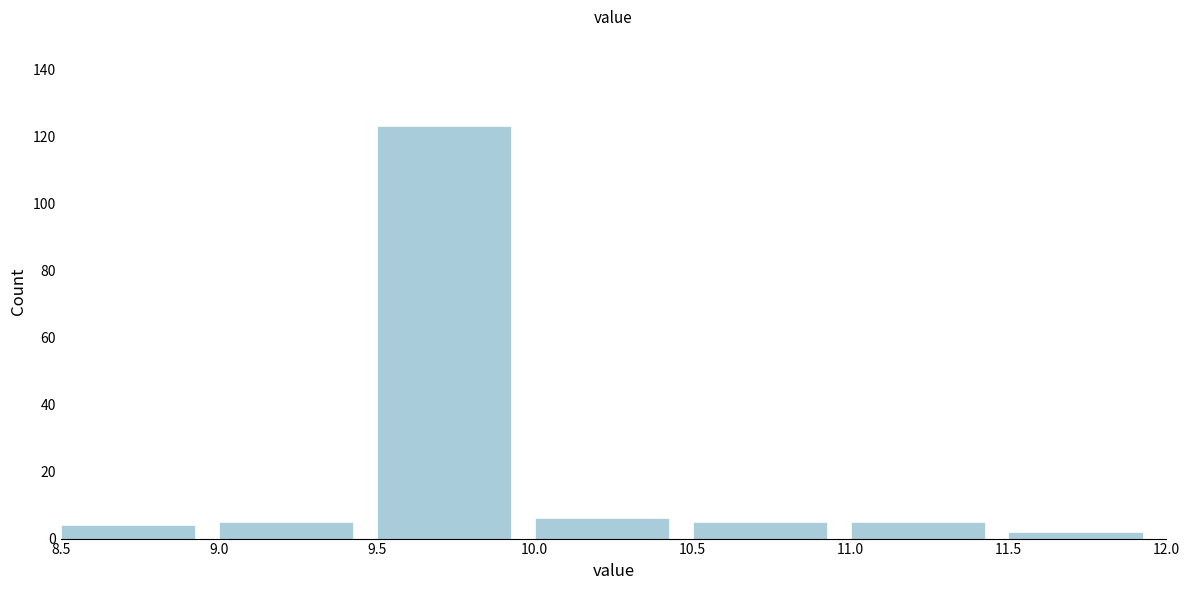

Reading left to right, transcribe this chart: for each bar, give the range it covers on the x-axis and its height. The values are not printed on the chart, so give them approximately, as read against the axis.

8.5 to 9.0: 4
9.0 to 9.5: 6
9.5 to 10.0: 124
10.0 to 10.5: 6
10.5 to 11.0: 6
11.0 to 11.5: 6
11.5 to 12.0: 2